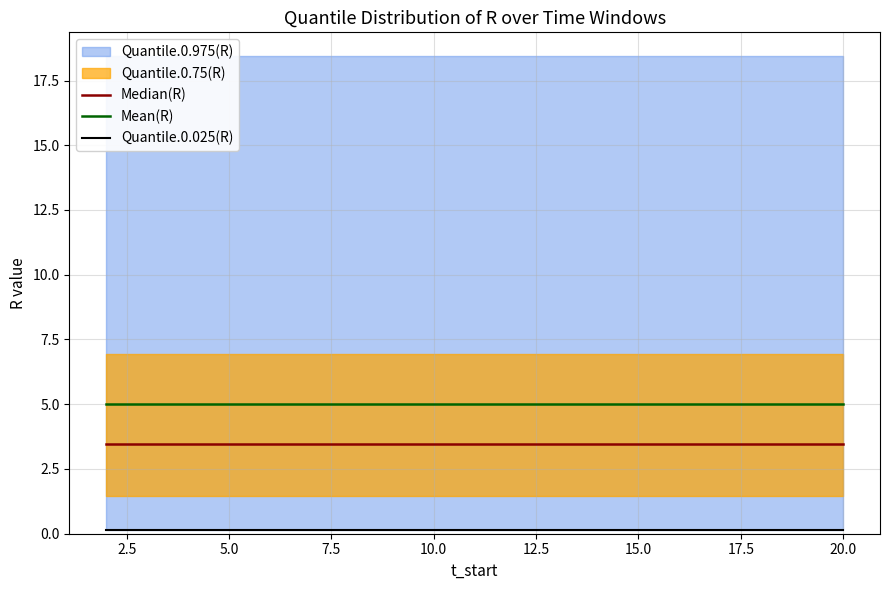

Is it true that Mean(R) equals 5.0 at 2.5?

True